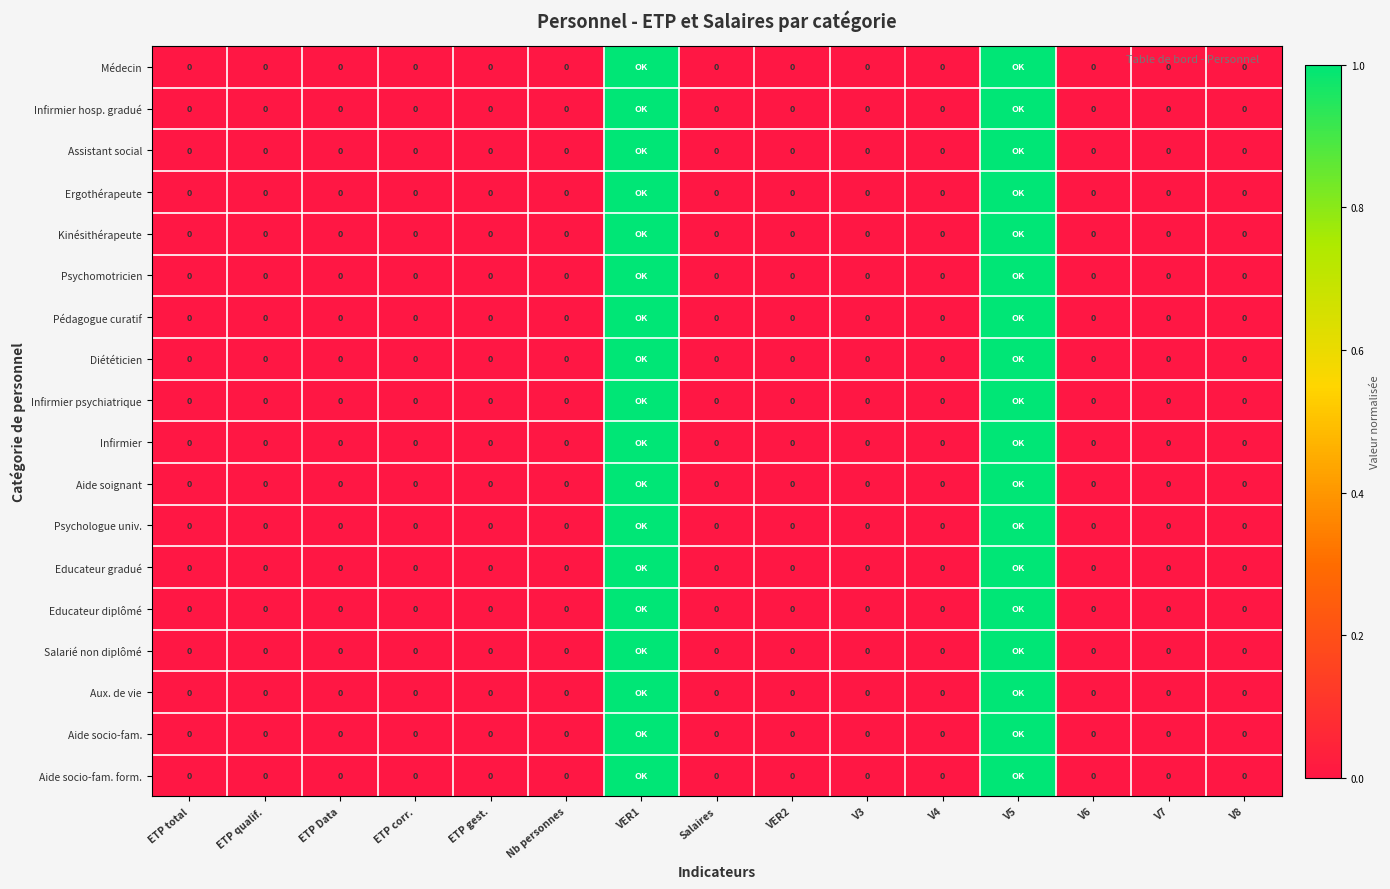

Which category has the highest value across all series?

VER1